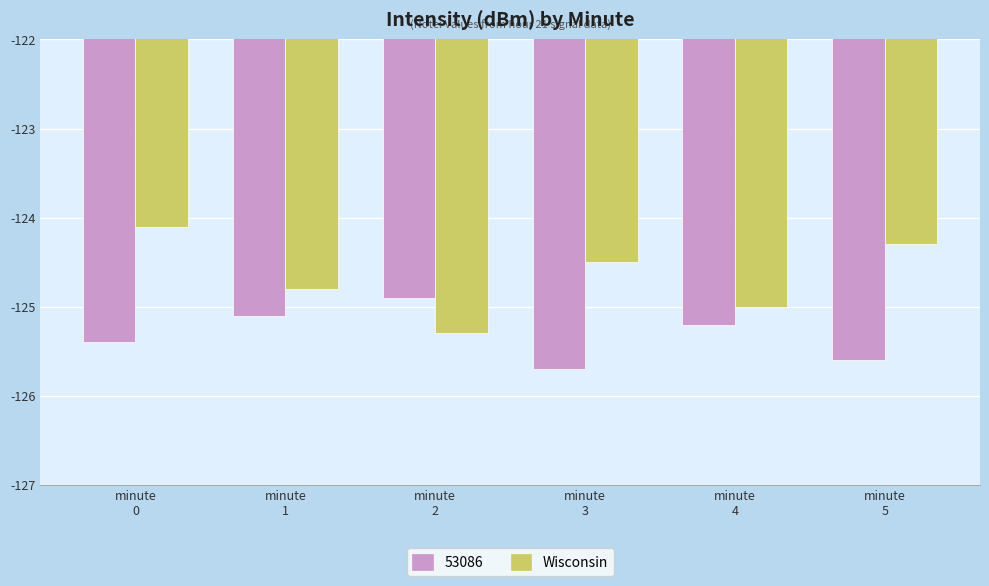

Are the bars grouped side by side (vs. stacked)?

Yes